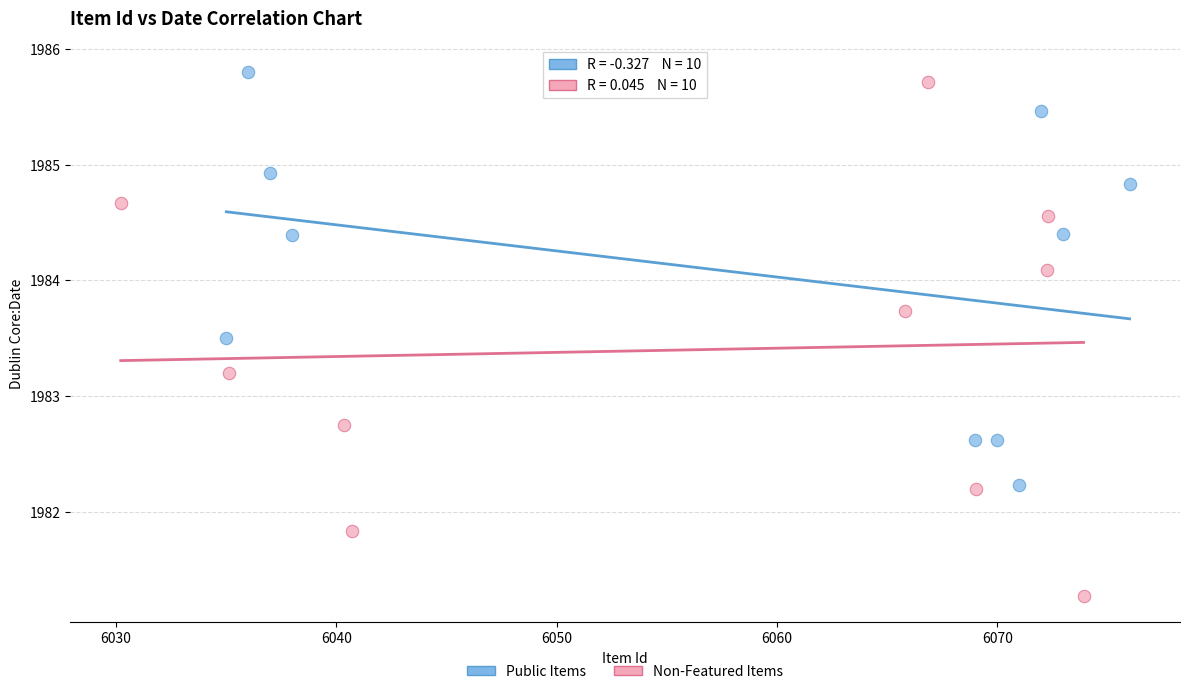

Which series reaches the maximum Y coordinate?

Public Items